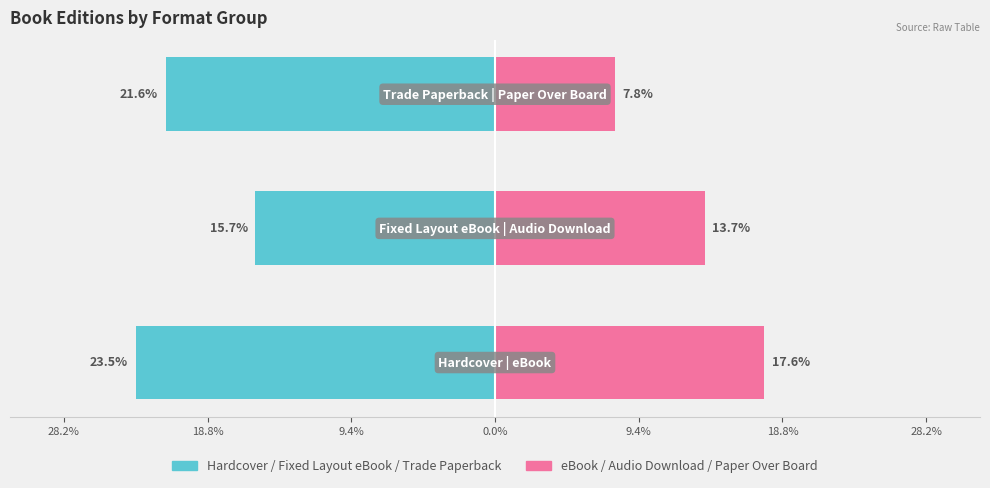

Count the number of data series in this chart.

2